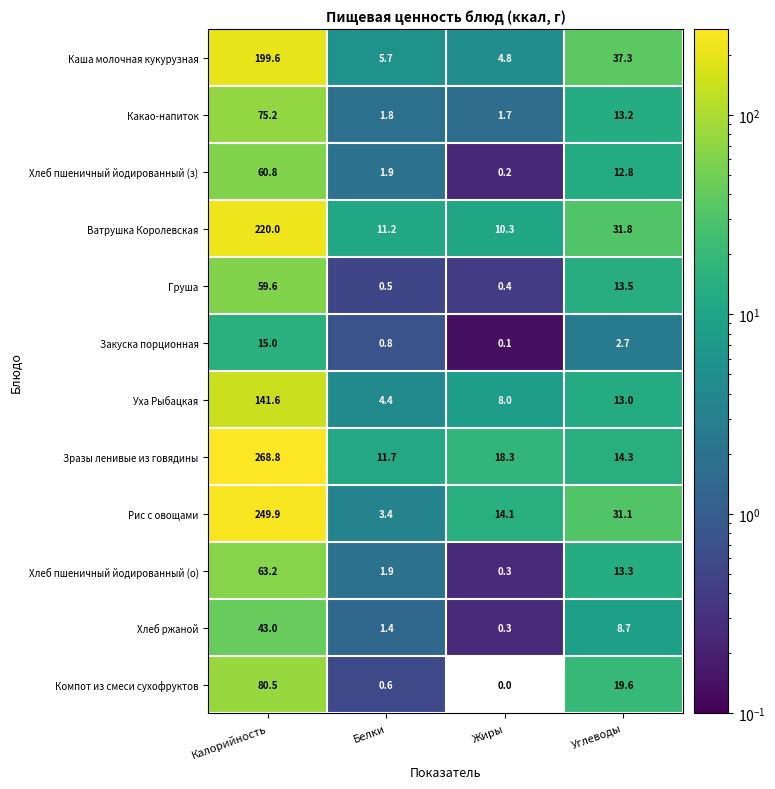

What is the maximum value shown in the chart?

268.8